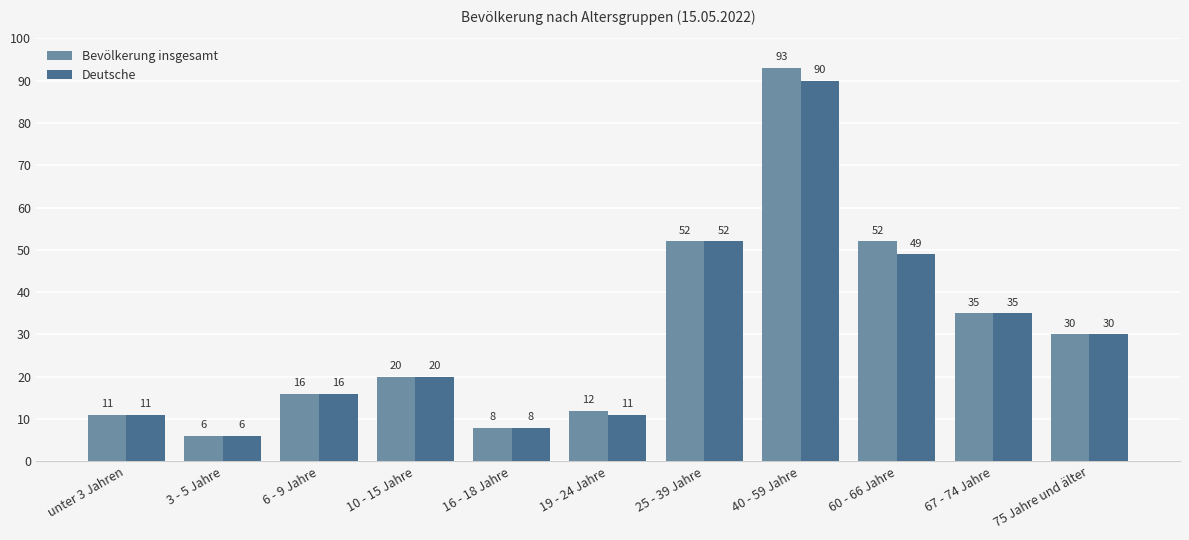

List the series in order of their overall mean, lowest first.

Deutsche, Bevölkerung insgesamt